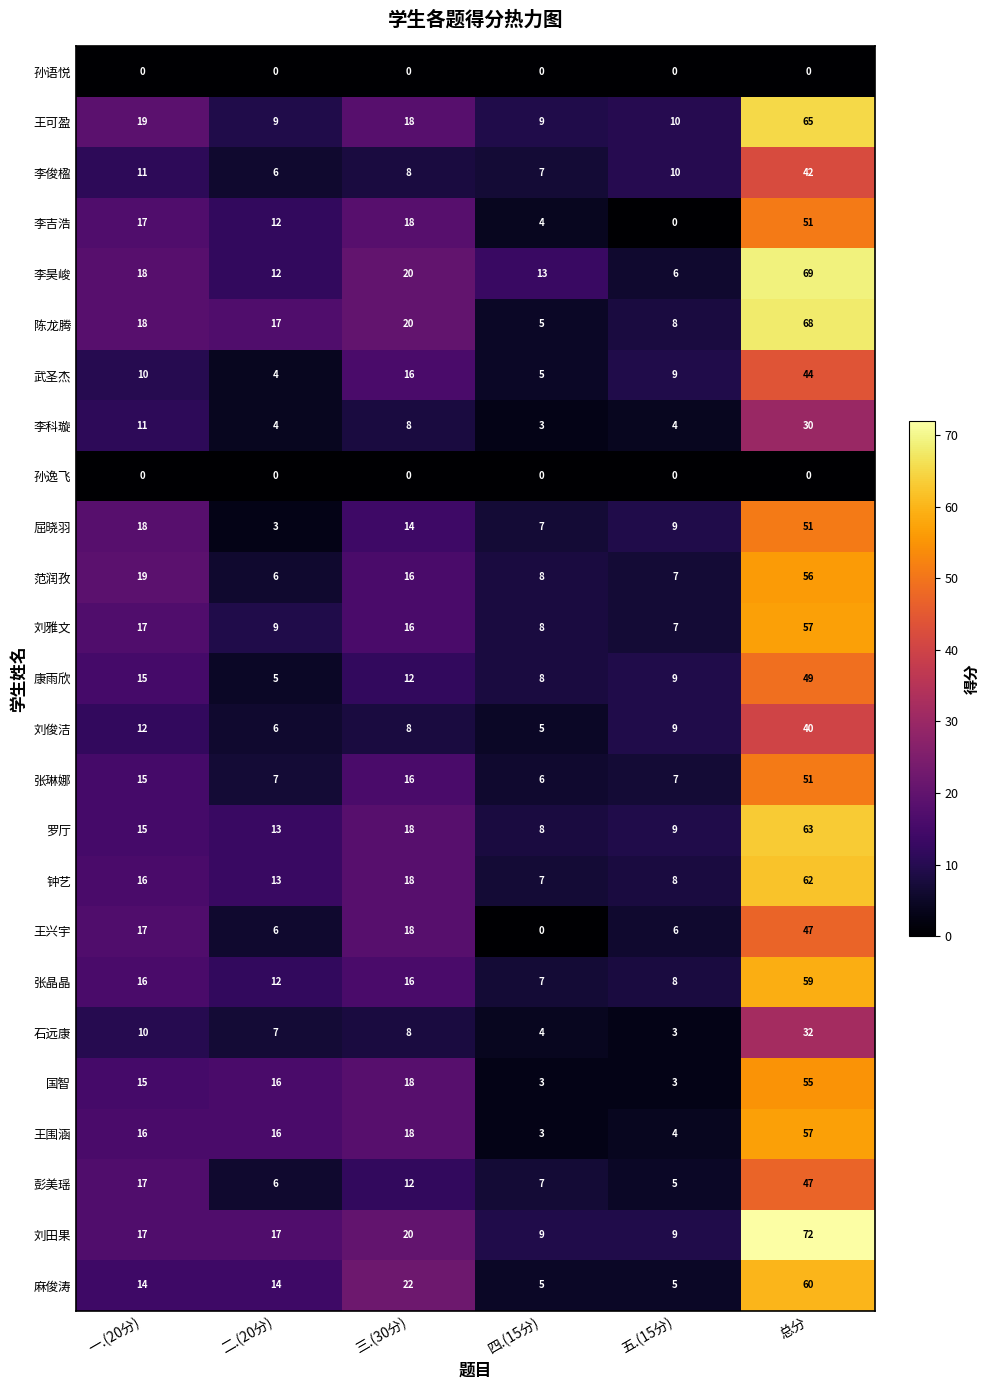

What is the total value across all series at 二.(20分)?

220